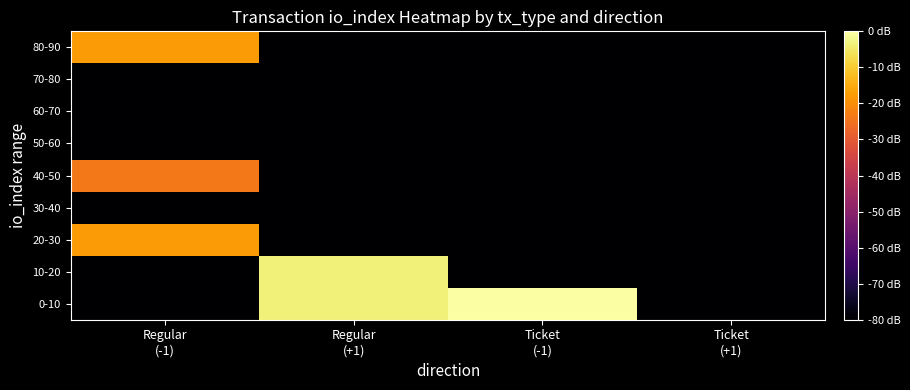

What is the total value across all series at Ticket
(+1)?

-720.0